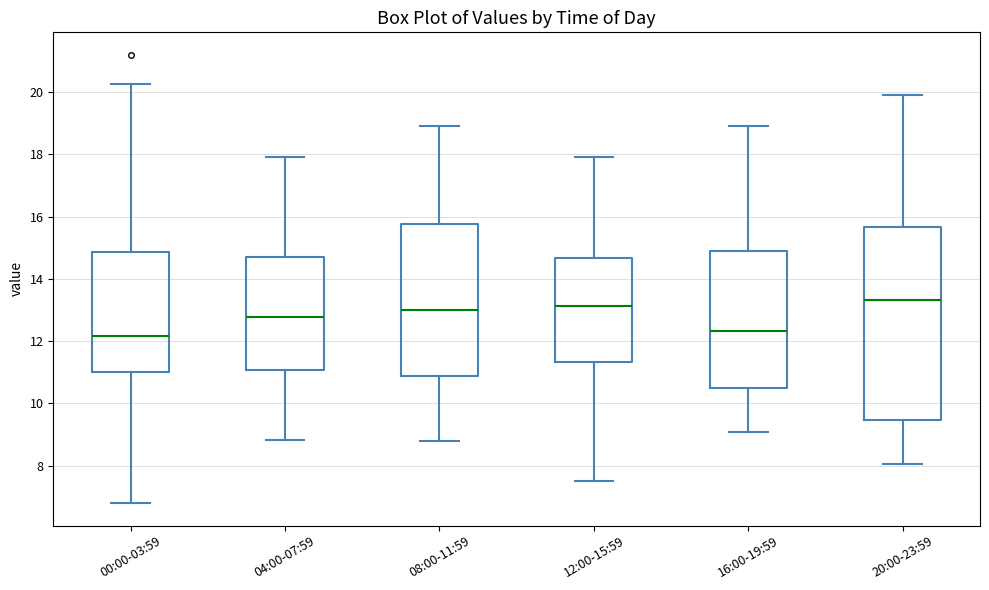

Reading left to right, transcribe this box plot: for each box, give where its median line is, the range the box spans, and where its two whiskers end, as read against the y-axis. The values are not printed on the chart, so give them approximately, as read against the axis.

00:00-03:59: median 12.2, box 11.0 to 14.8, whiskers 6.8 to 20.2
04:00-07:59: median 12.8, box 11.0 to 14.6, whiskers 8.8 to 18.0
08:00-11:59: median 13.0, box 10.8 to 15.8, whiskers 8.8 to 19.0
12:00-15:59: median 13.2, box 11.4 to 14.6, whiskers 7.6 to 18.0
16:00-19:59: median 12.4, box 10.4 to 15.0, whiskers 9.0 to 19.0
20:00-23:59: median 13.4, box 9.4 to 15.6, whiskers 8.0 to 20.0